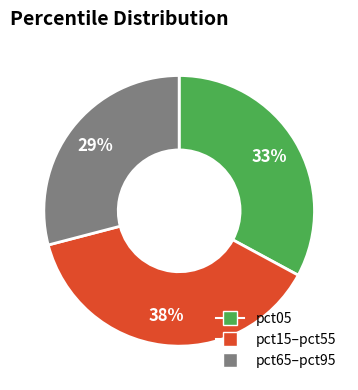

Is there any slice that represents more than half of the pie?

No